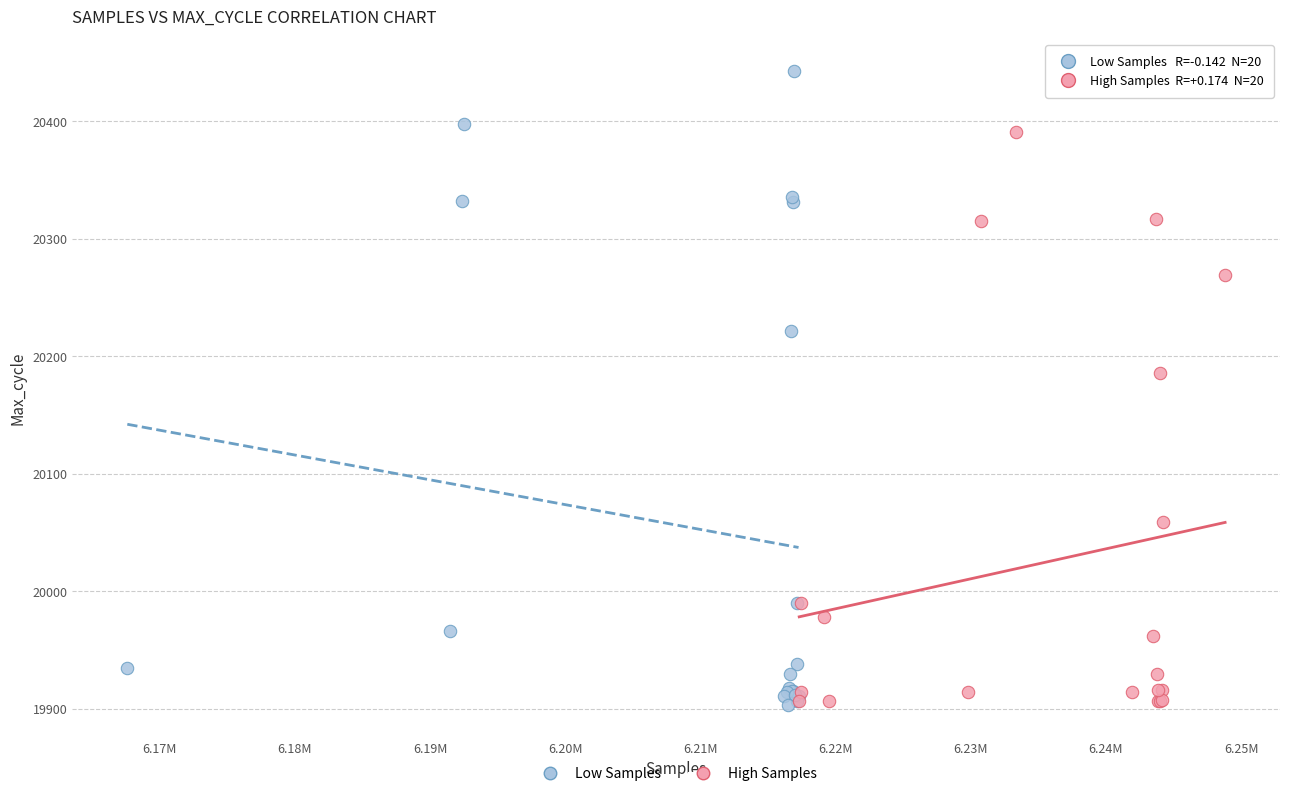

Which series contains the highest Y value?

Low Samples